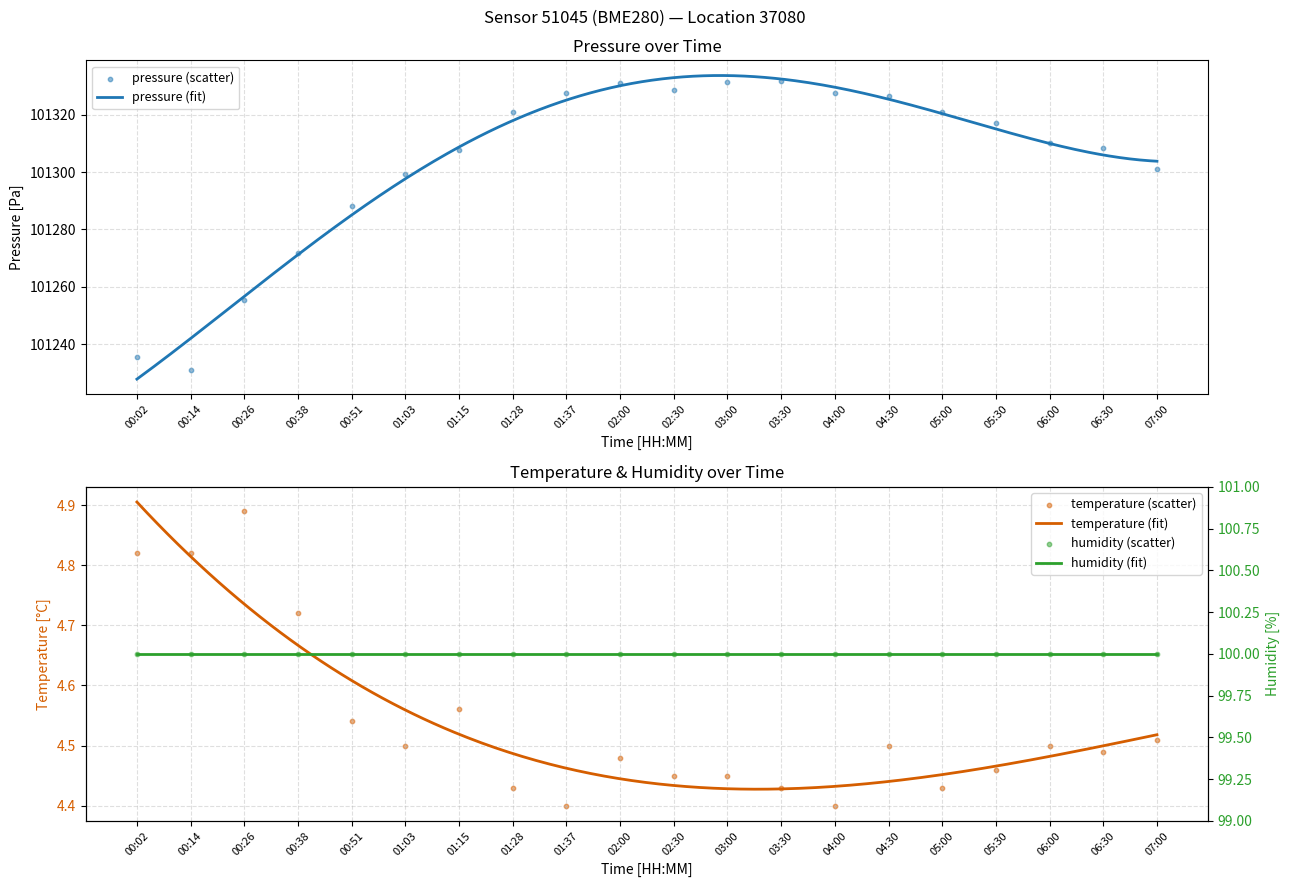

Which series has the largest total across all categories?

pressure